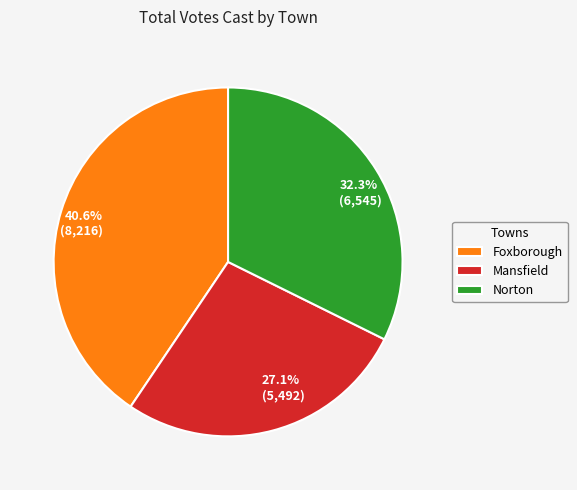

How many slices are in this pie chart?

3